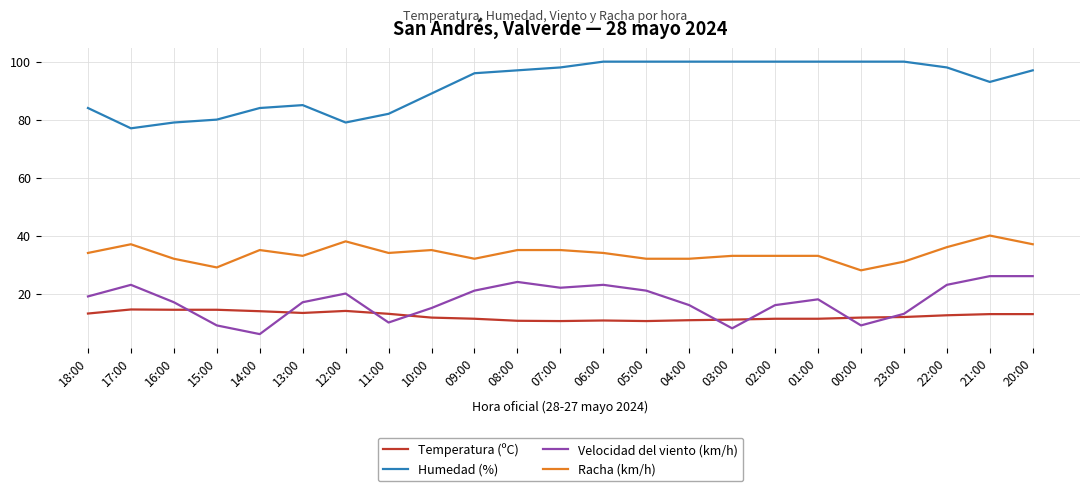

True or false: Temperatura (ºC) and Humedad (%) cross at least once.

False